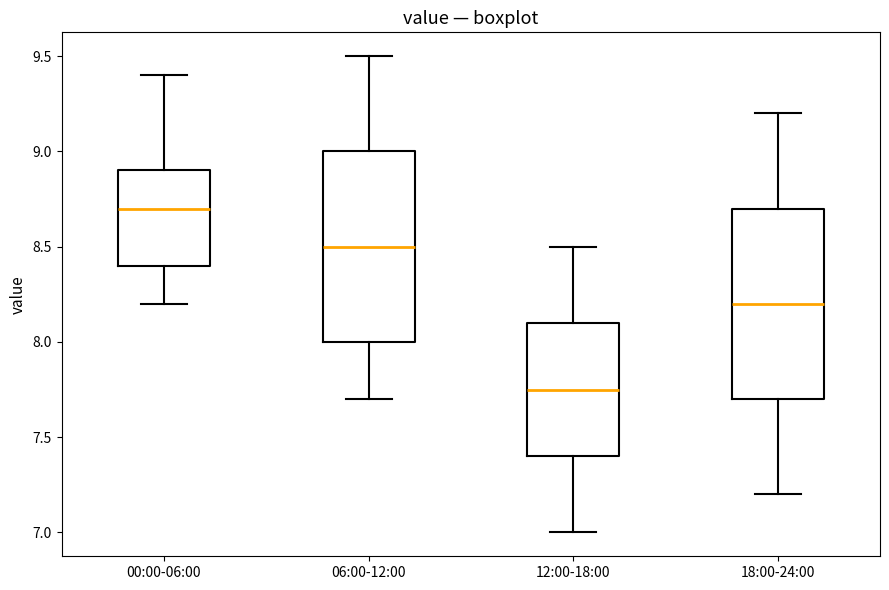

Reading left to right, transcribe this box plot: for each box, give where its median line is, the range the box spans, and where its two whiskers end, as read against the y-axis. The values are not printed on the chart, so give them approximately, as read against the axis.

00:00-06:00: median 8.70, box 8.40 to 8.90, whiskers 8.20 to 9.40
06:00-12:00: median 8.50, box 8.00 to 9.00, whiskers 7.70 to 9.50
12:00-18:00: median 7.75, box 7.40 to 8.10, whiskers 7.00 to 8.50
18:00-24:00: median 8.20, box 7.70 to 8.70, whiskers 7.20 to 9.20